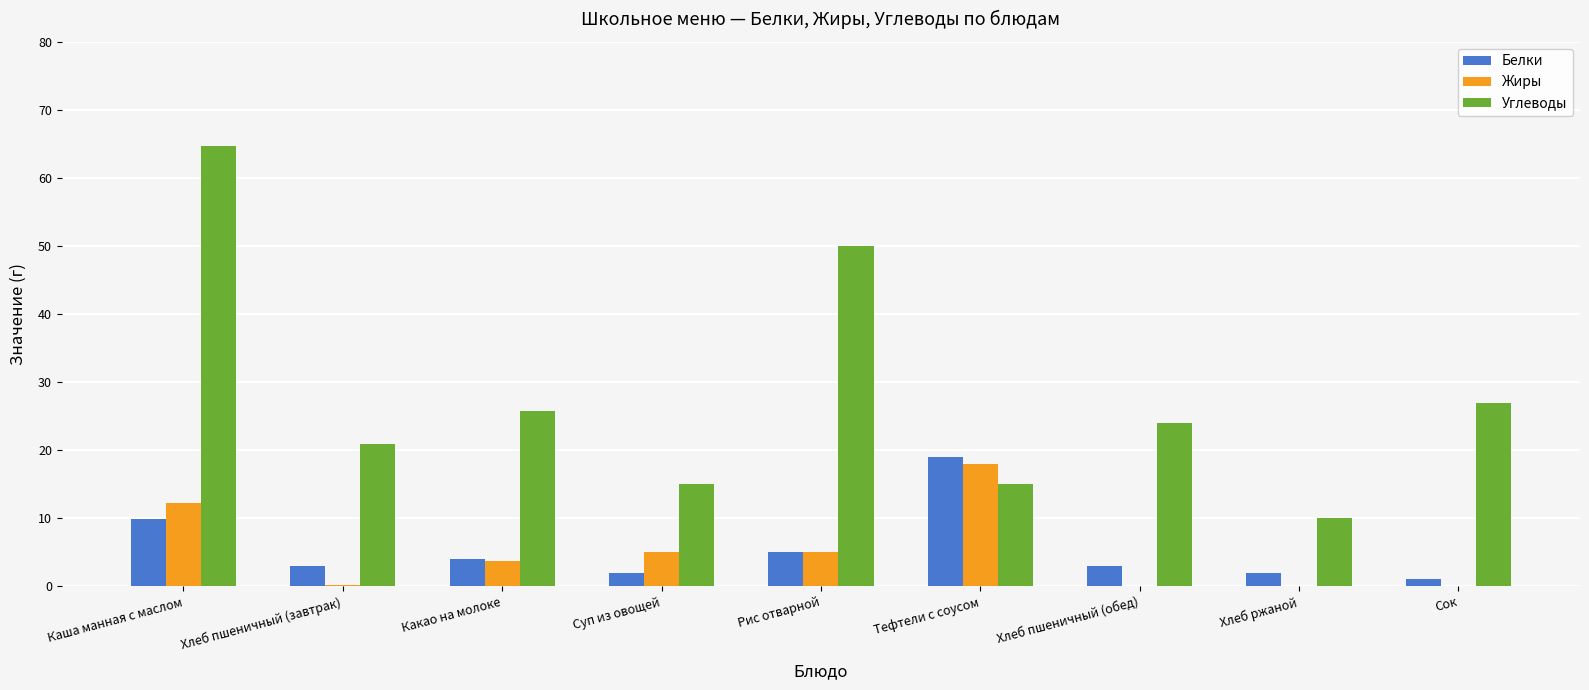

At which category is the sum across all series the highest?

Каша манная с маслом